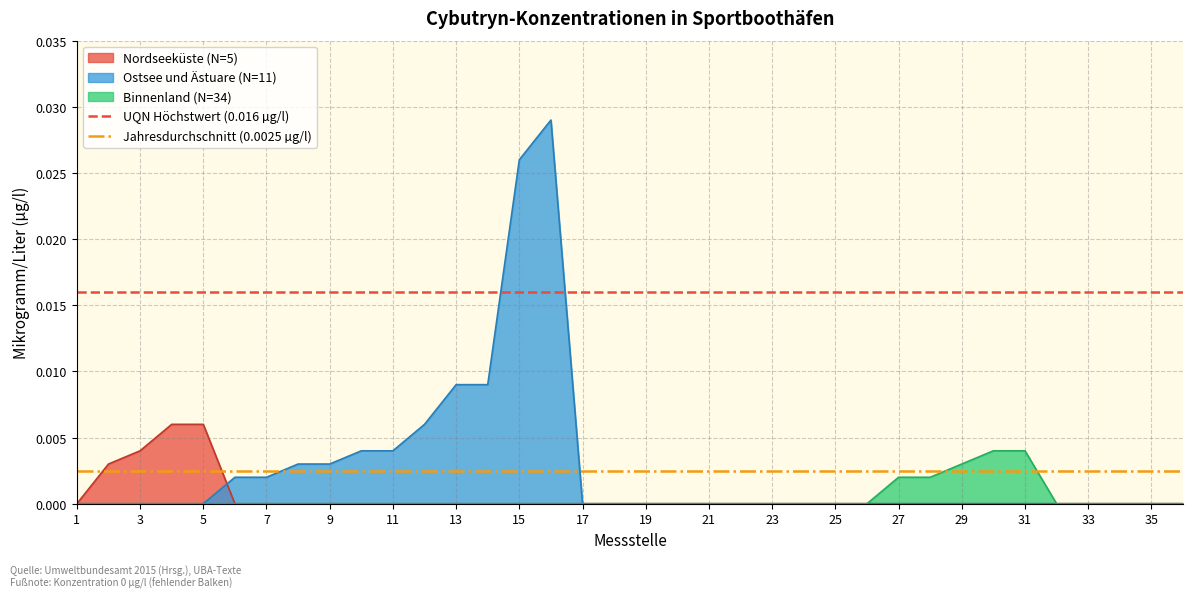

At which label is Jahresdurchschnitt (0.0025 µg/l) closest to 0?

1